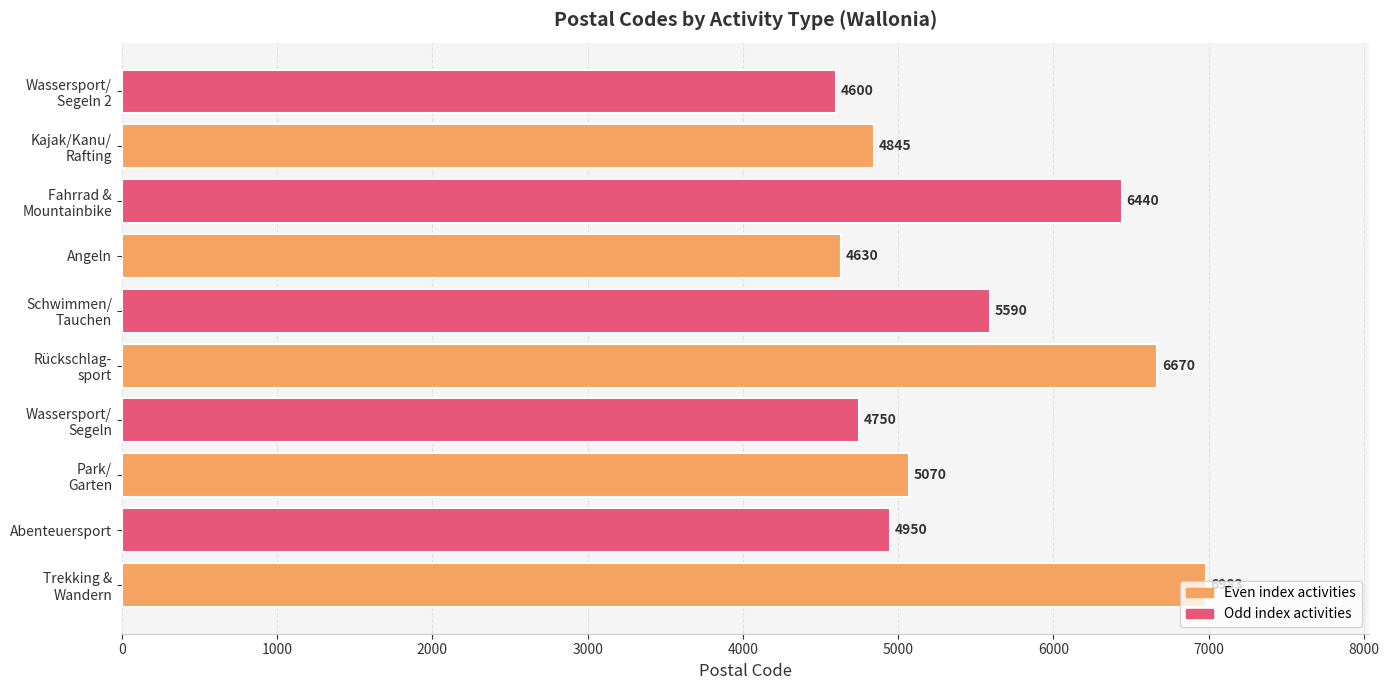

Which category has the lowest value across all series?

Wassersport/
Segeln 2